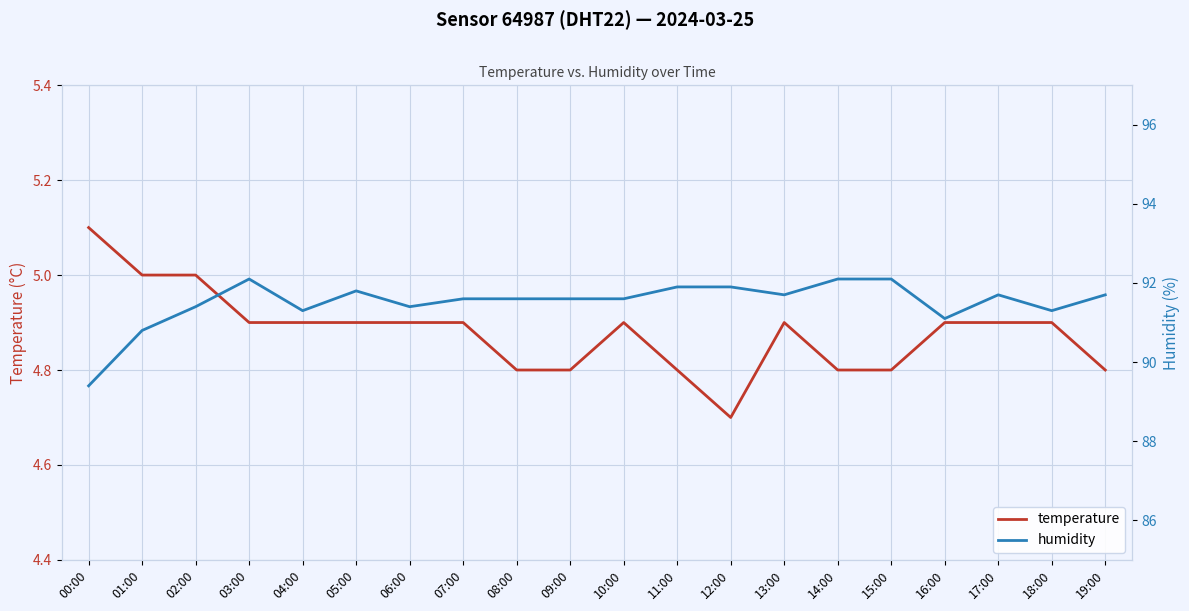

What is the difference between the maximum and minimum values in the humidity series?

2.7